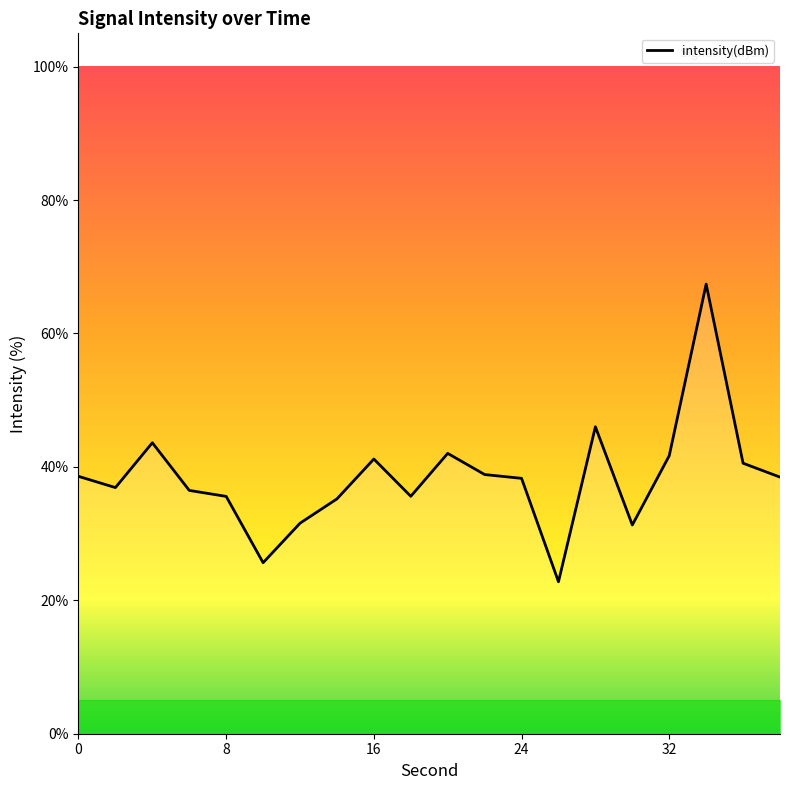

What is the smallest value displayed?

22.8